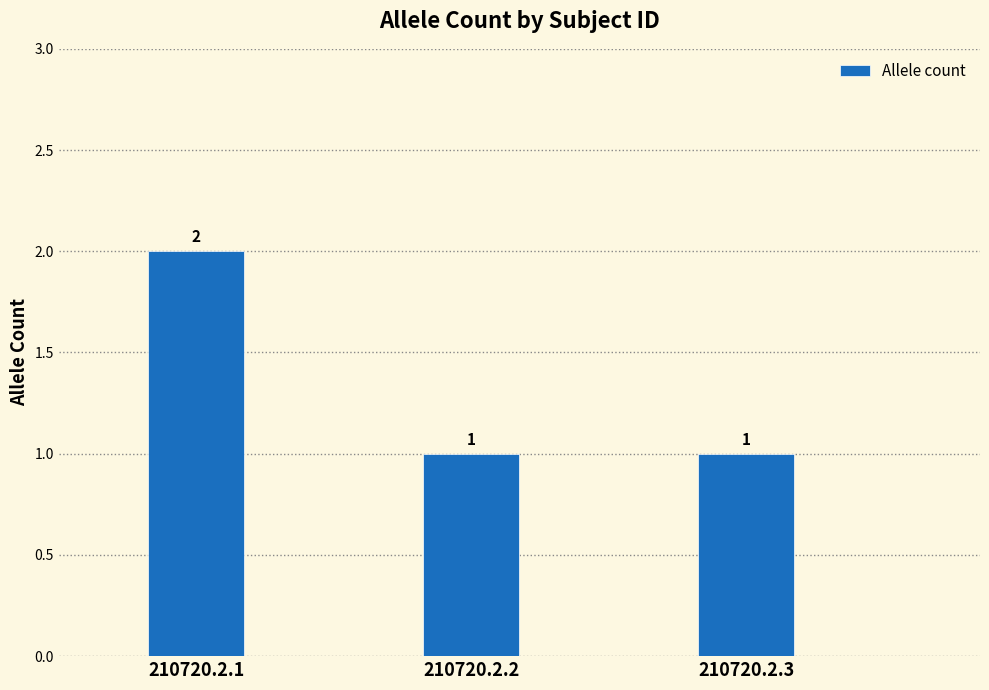

Approximately how many times larger is the value at 210720.2.1 compared to 210720.2.2?

2.0